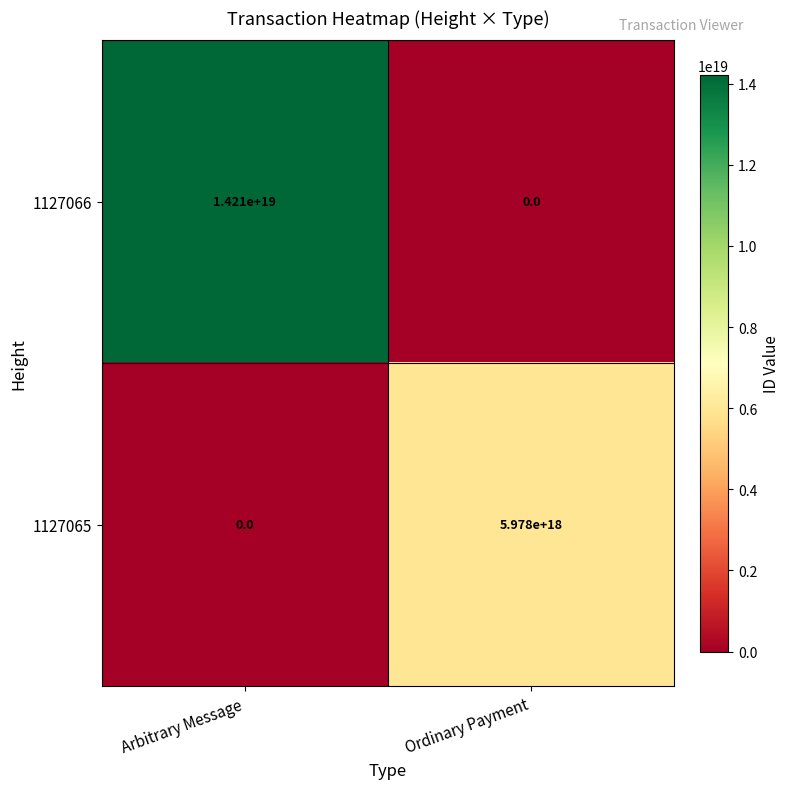

At Ordinary Payment, list the series in order from smallest to largest.

1127066, 1127065